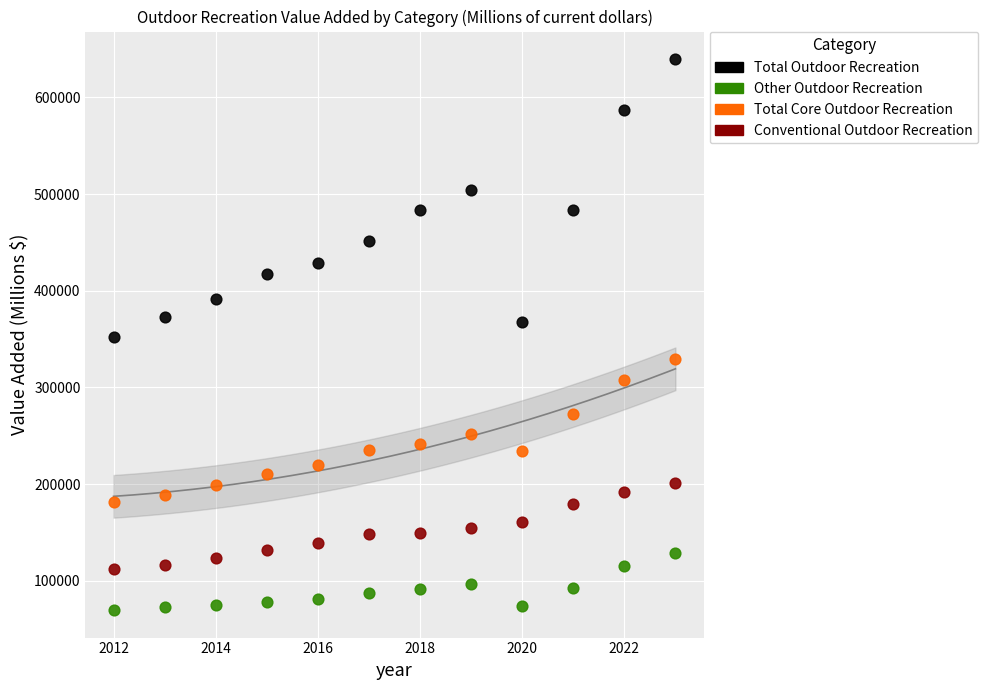

Which series reaches the maximum Y coordinate?

Total Outdoor Recreation